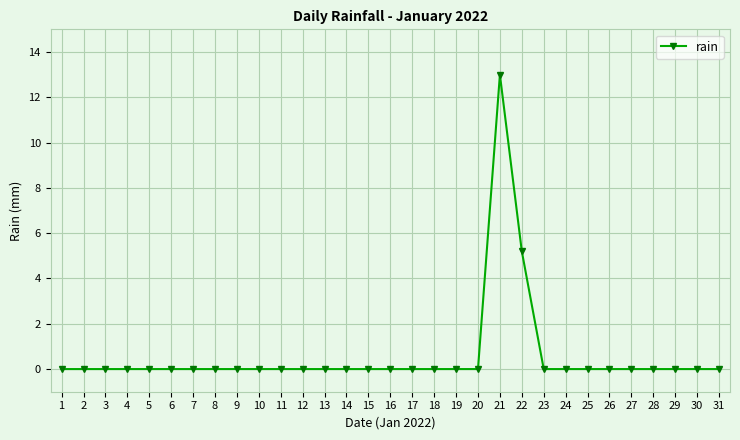

Read the value at 21.

13.0